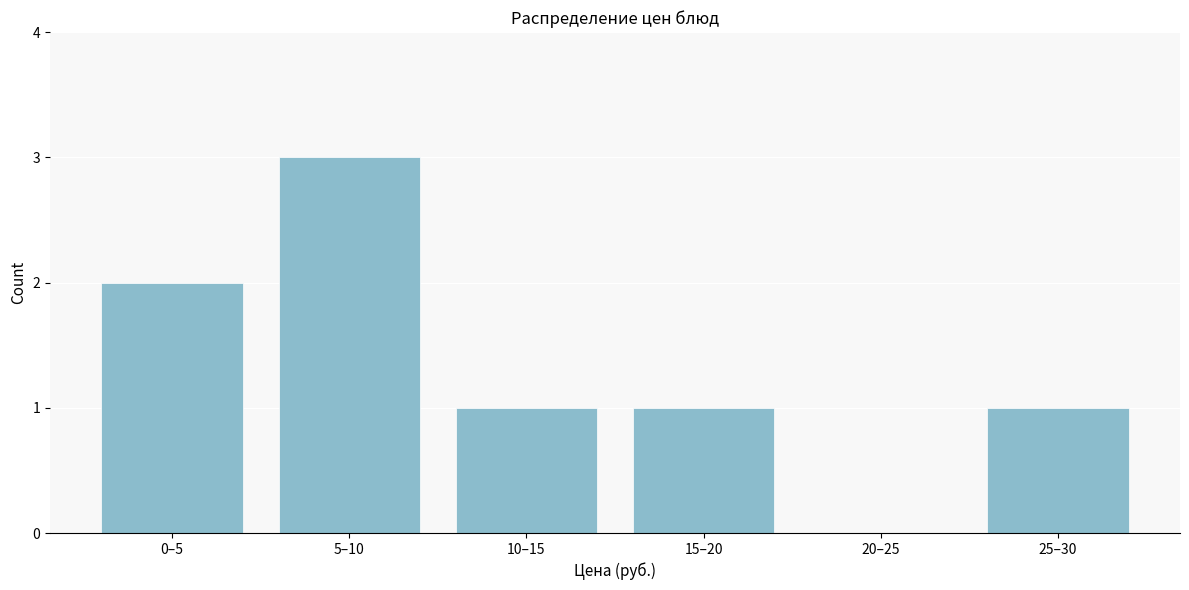

Reading left to right, transcribe all the data shown in this chart.

0–5=2	5–10=3	10–15=1	15–20=1	20–25=0	25–30=1